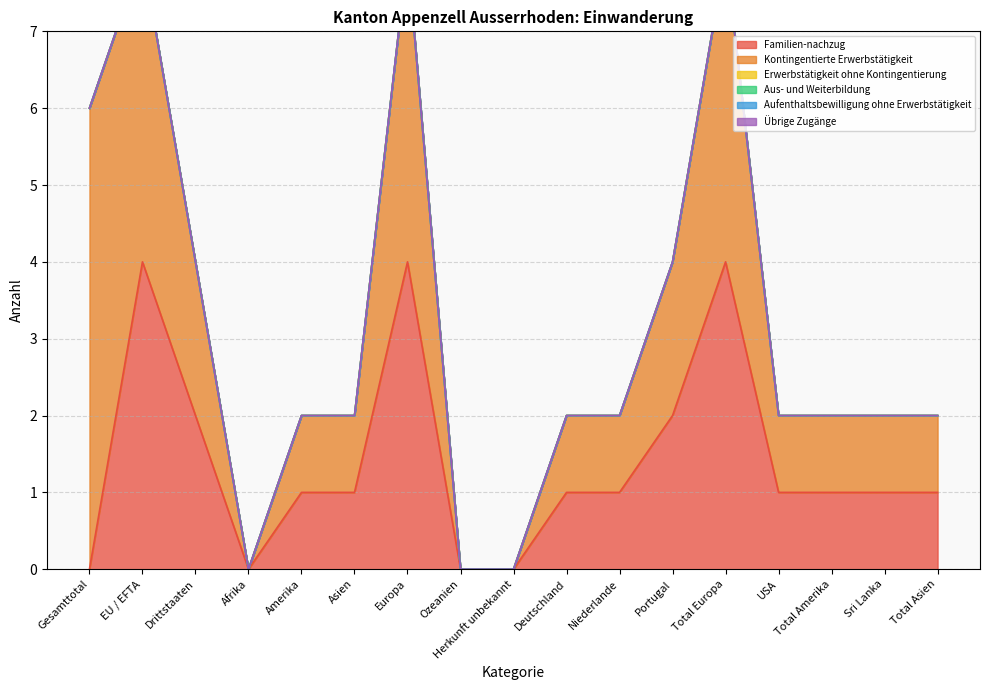

True or false: Übrige Zugänge and Aufenthaltsbewilligung ohne Erwerbstätigkeit cross at least once.

False